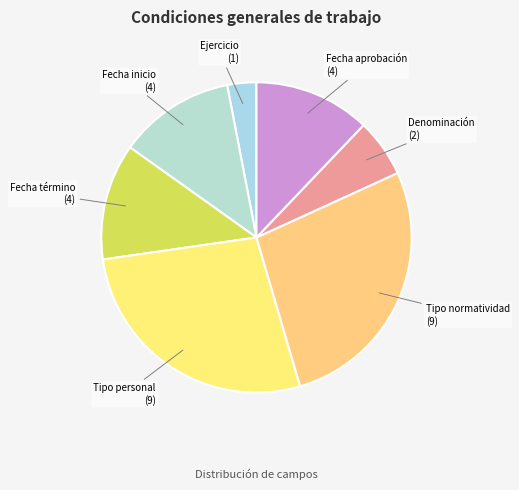

How many segments does this pie chart have?

7